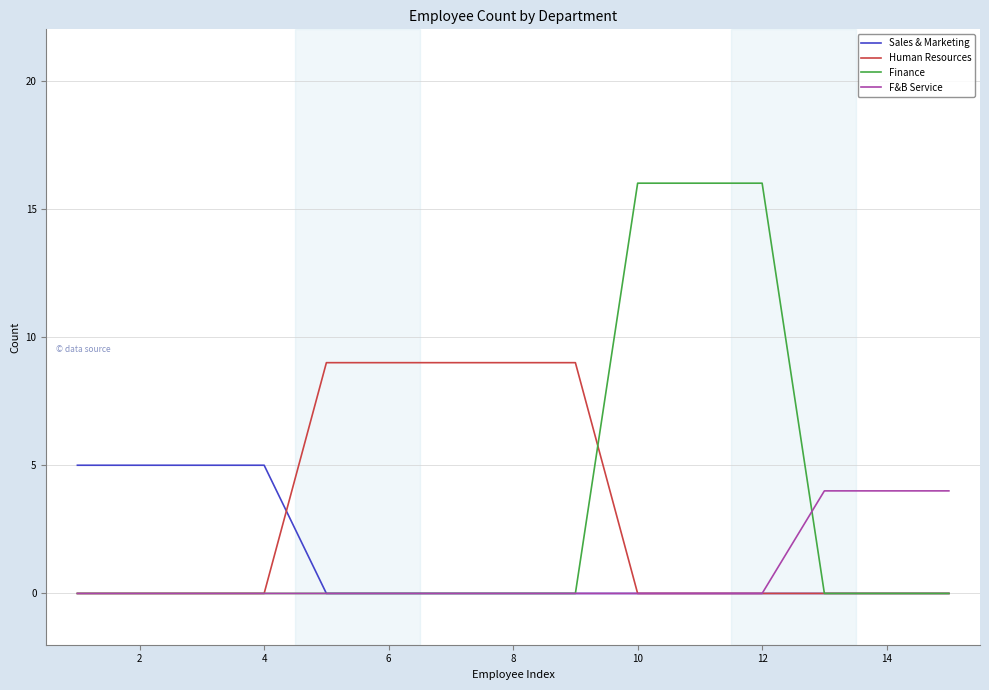

What is the greatest value displayed?

16